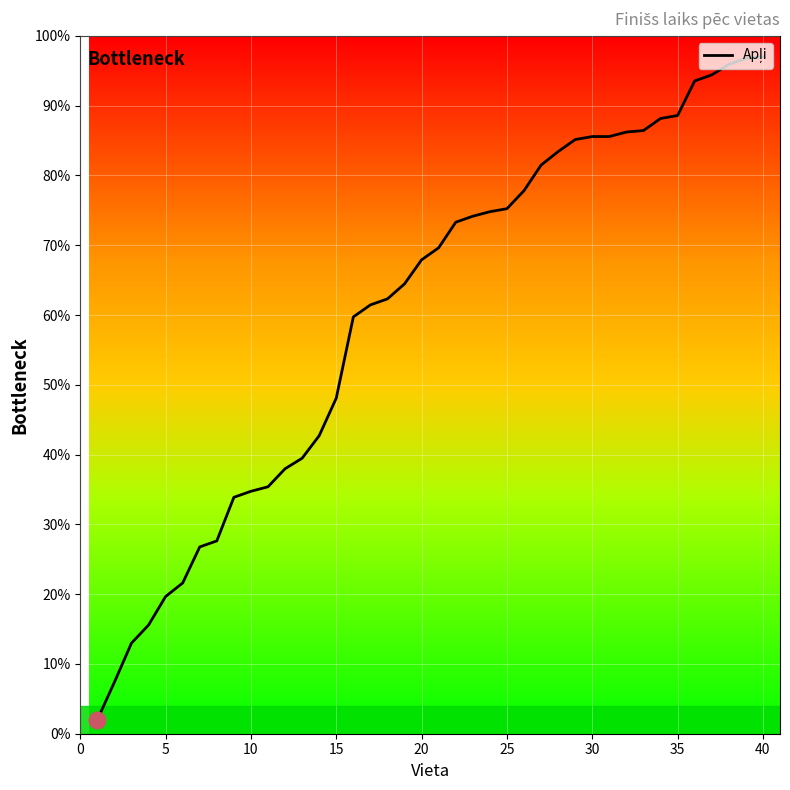

What is the smallest value displayed?

2.0